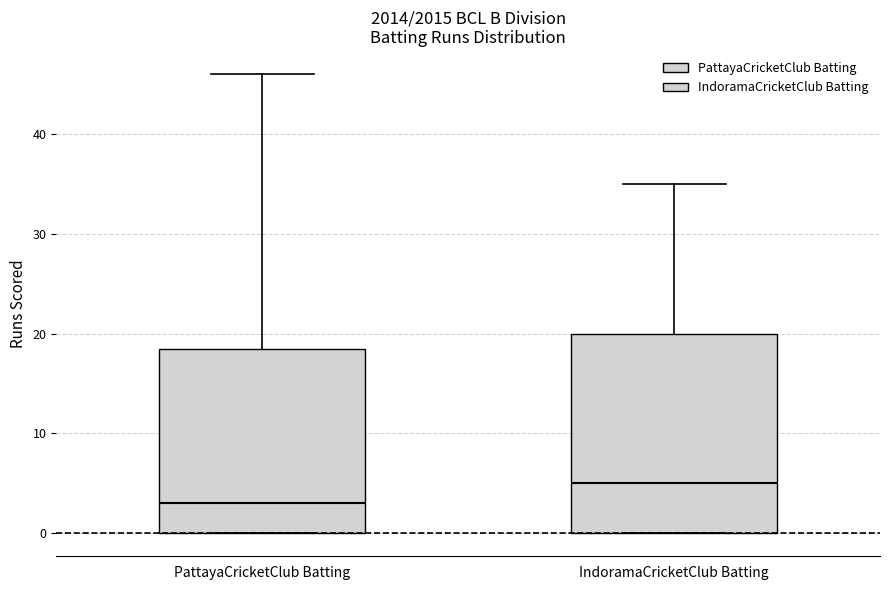

Where is the lower edge of the box for IndoramaCricketClub Batting on the y-axis? The values are not printed on the chart, so give them approximately, as read against the axis.

0